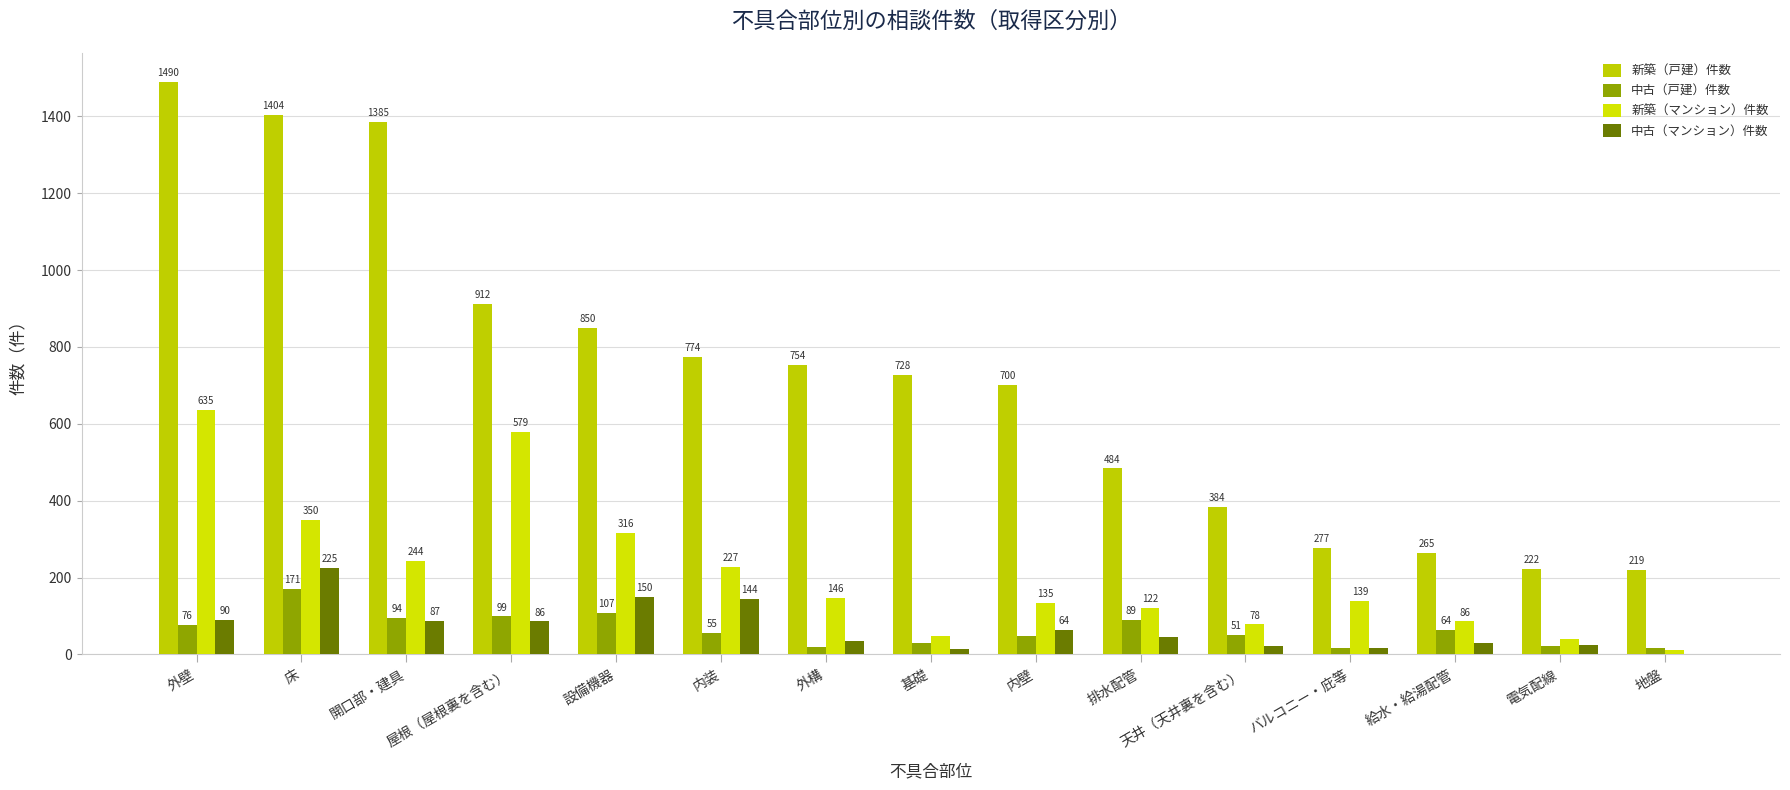

At how many categories does at least one series exceed 377?

11